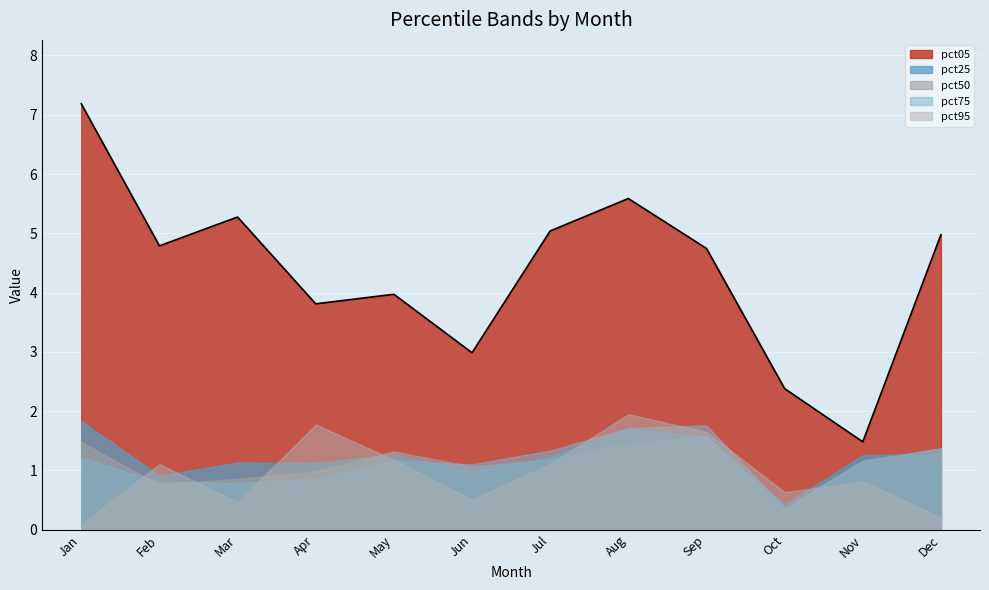

Which category has the lowest value across all series?

Jan